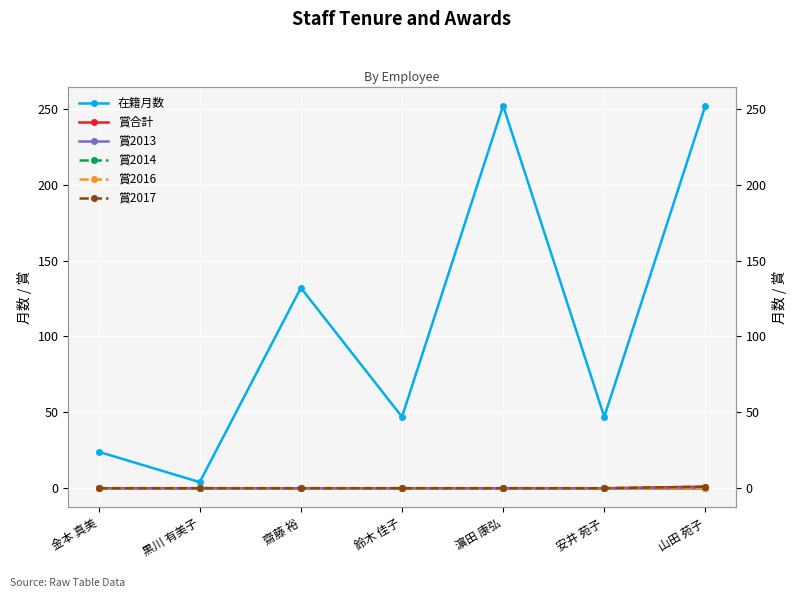

Reading left to right, transcribe all the data shown in this chart.

在籍月数: 金本 真美=24	黒川 有美子=4	齋藤 裕=132	鈴木 佳子=47	濵田 康弘=252	安井 苑子=47	山田 苑子=252
賞合計: 金本 真美=0	黒川 有美子=0	齋藤 裕=0	鈴木 佳子=0	濵田 康弘=0	安井 苑子=0	山田 苑子=1
賞2013: 金本 真美=0	黒川 有美子=0	齋藤 裕=0	鈴木 佳子=0	濵田 康弘=0	安井 苑子=0	山田 苑子=0
賞2014: 金本 真美=0	黒川 有美子=0	齋藤 裕=0	鈴木 佳子=0	濵田 康弘=0	安井 苑子=0	山田 苑子=0
賞2016: 金本 真美=0	黒川 有美子=0	齋藤 裕=0	鈴木 佳子=0	濵田 康弘=0	安井 苑子=0	山田 苑子=0
賞2017: 金本 真美=0	黒川 有美子=0	齋藤 裕=0	鈴木 佳子=0	濵田 康弘=0	安井 苑子=0	山田 苑子=1